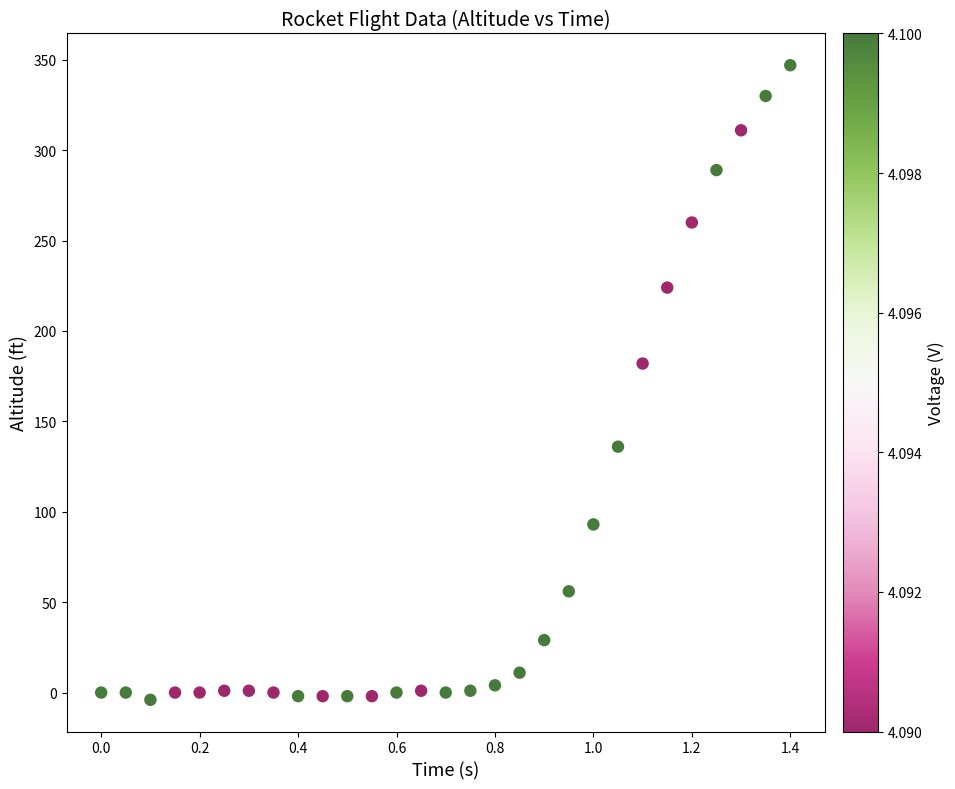

What Y value in the scatter plot is closest to 171?

182